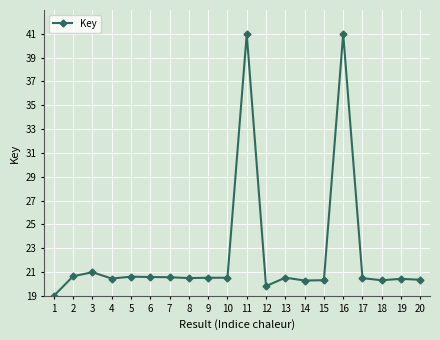

What is the maximum value shown in the chart?

41.0